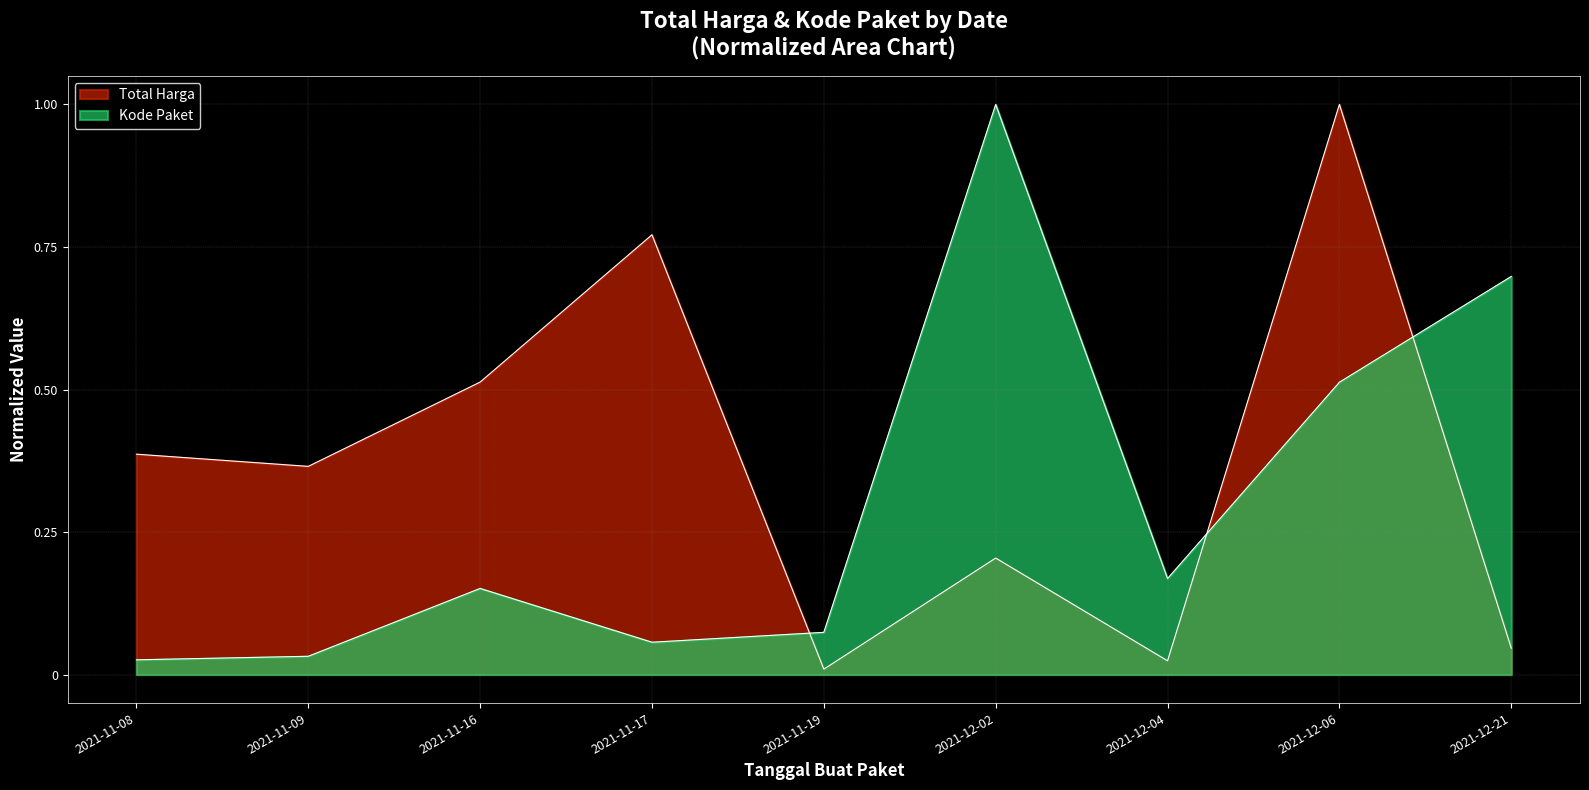

What are all the series names shown in the legend?

Total Harga, Kode Paket